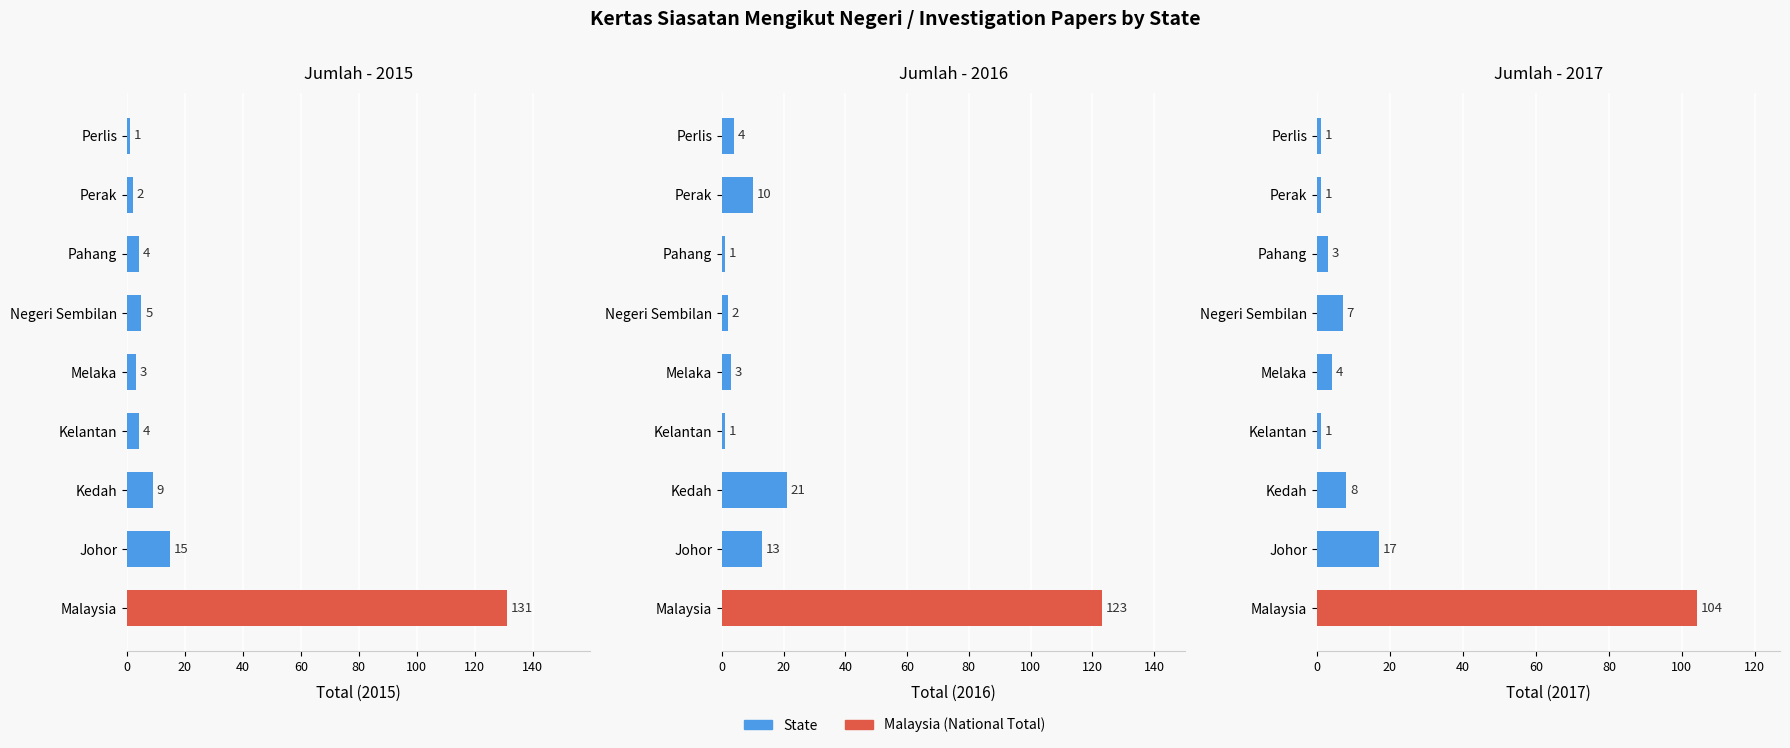

How many data points in 2016 are less than 4?

4